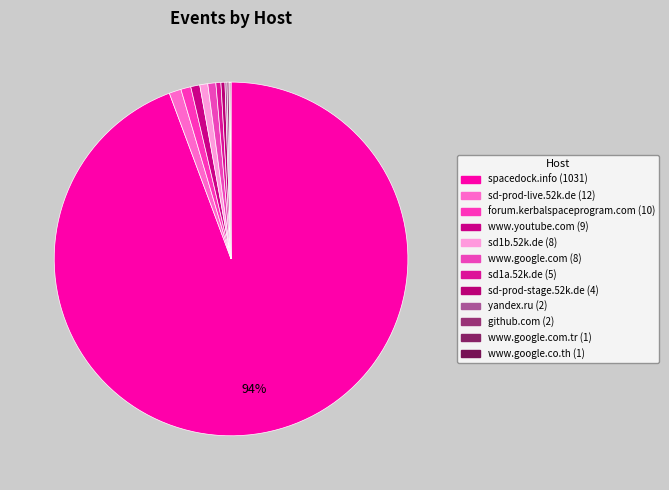

Rank the categories by value from lowest to highest.

www.google.com.tr, www.google.co.th, yandex.ru, github.com, sd-prod-stage.52k.de, sd1a.52k.de, sd1b.52k.de, www.google.com, www.youtube.com, forum.kerbalspaceprogram.com, sd-prod-live.52k.de, spacedock.info